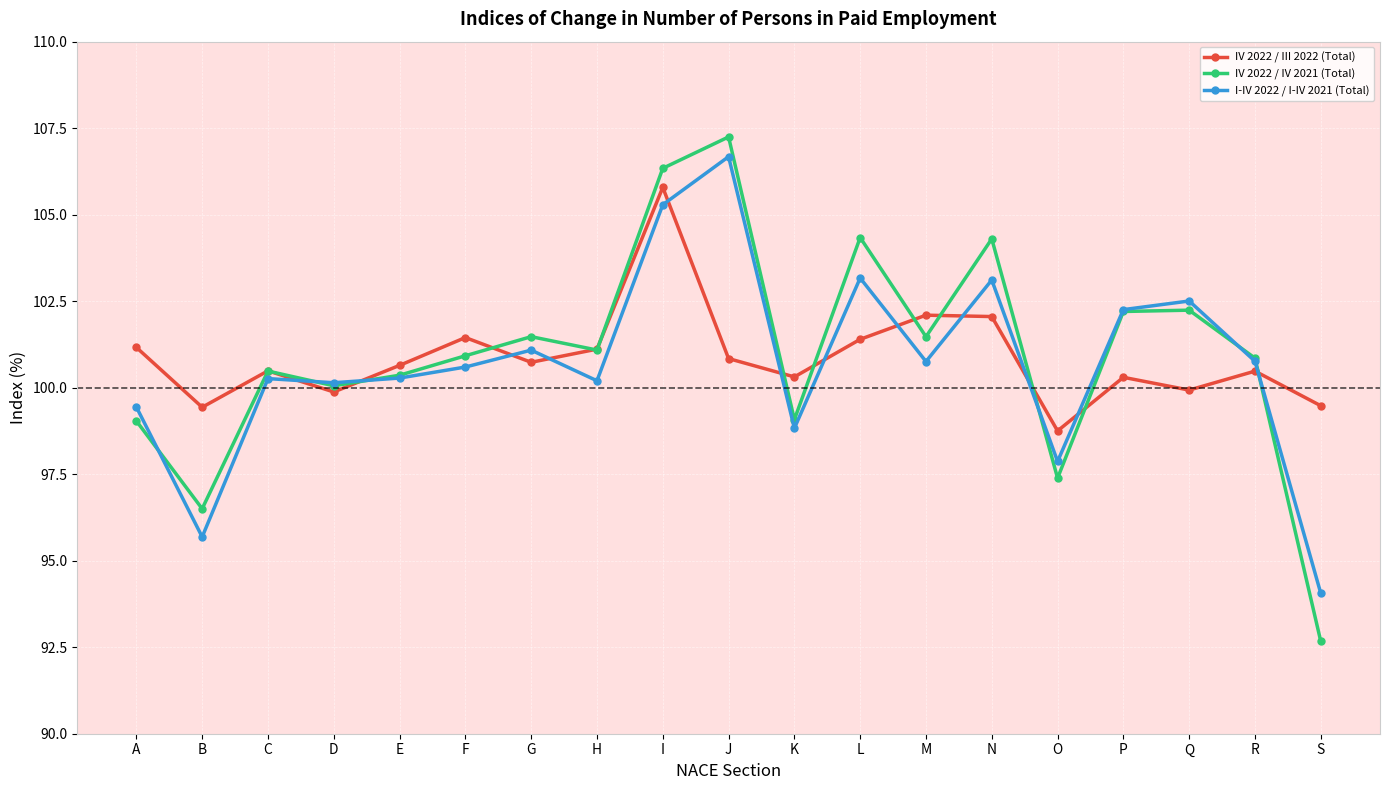

Read the IV 2022 / IV 2021 (Total) value at M.

101.5